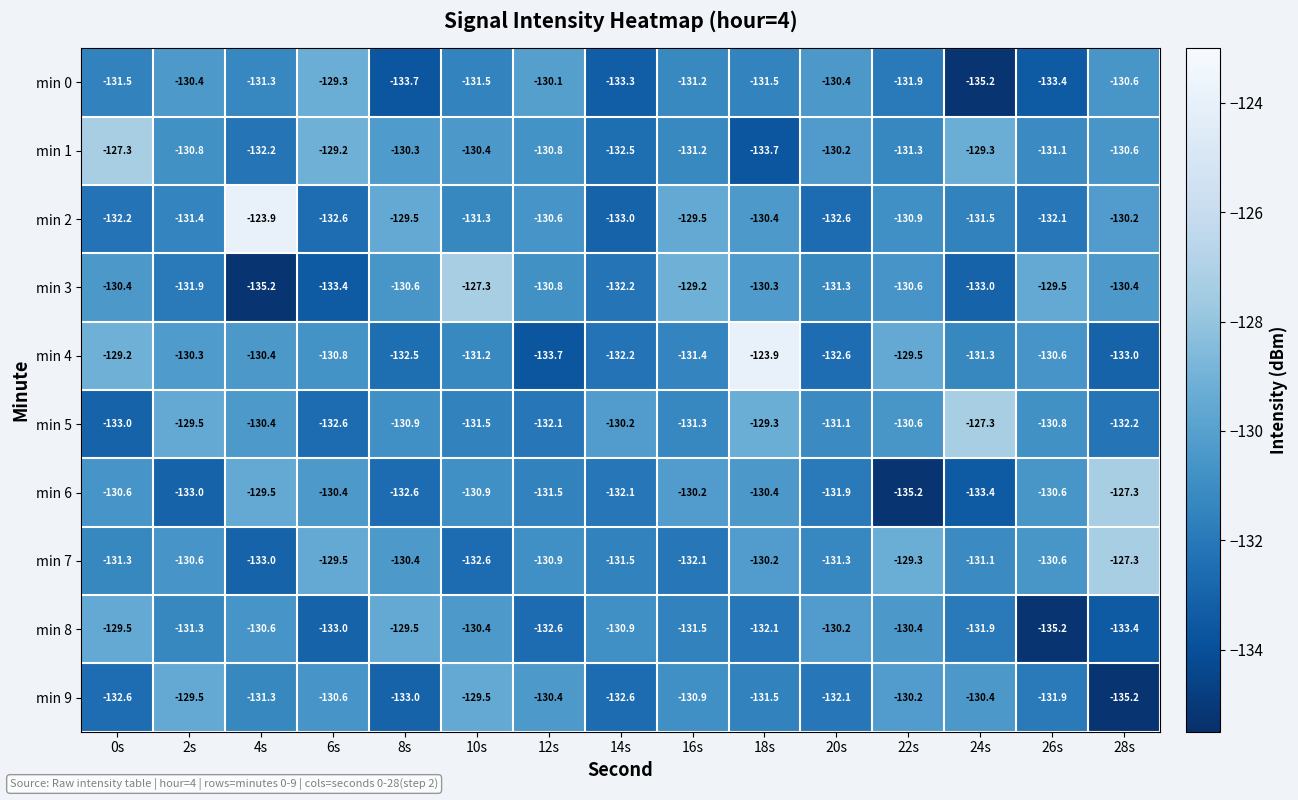

Between 4s and 14s, which series saw the biggest shift?

min 2